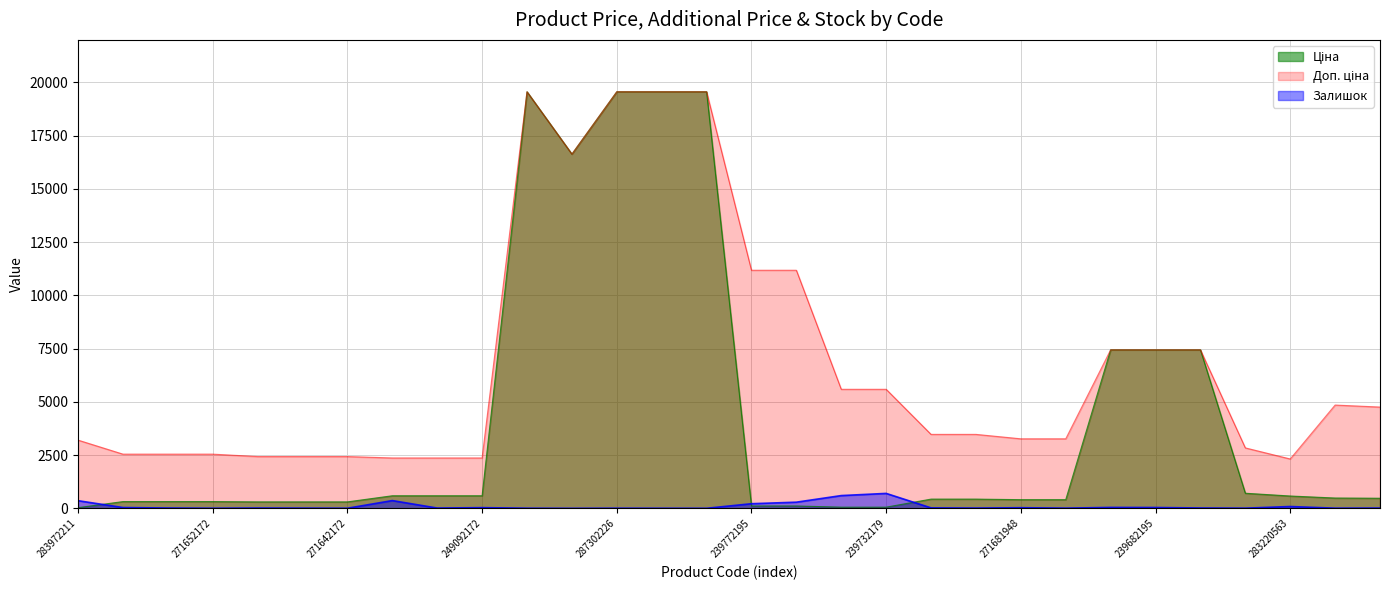

True or false: Доп. ціна has more than 1 points higher than both neighbors.

True